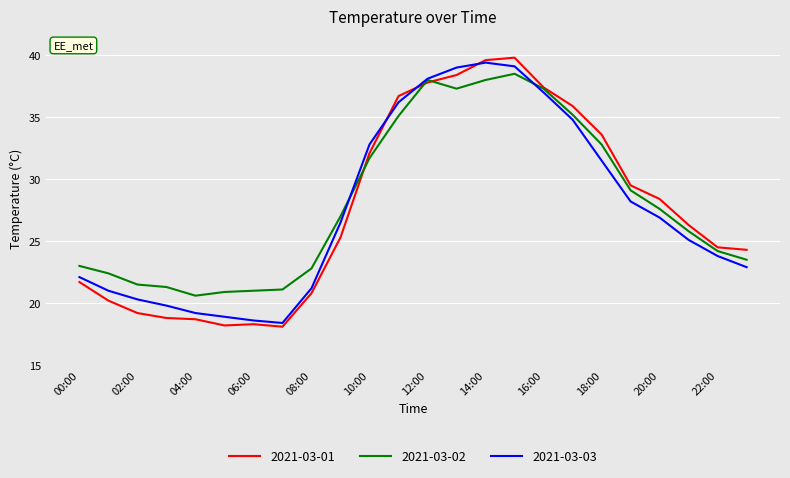

What is the greatest value displayed?

39.8